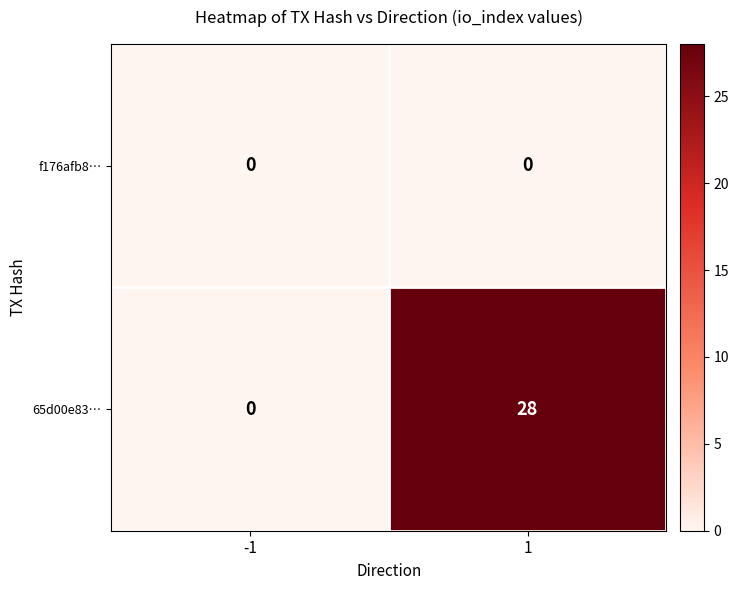

Which series changed the most between -1 and 1?

65d00e83…